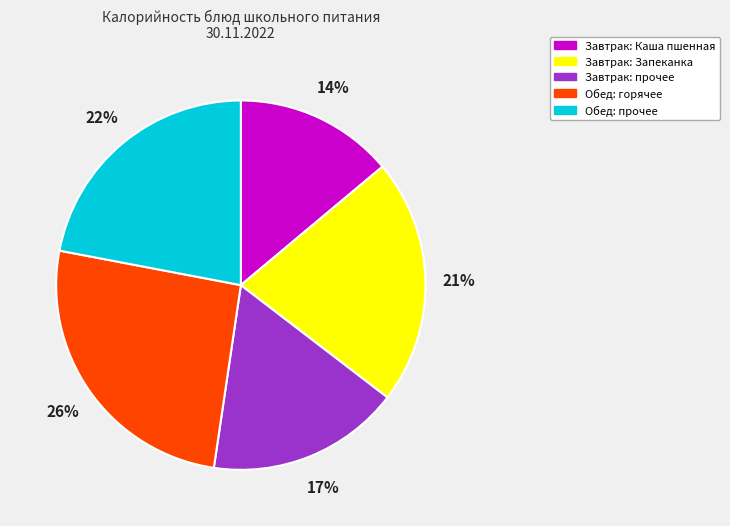

To the nearest percent, what is the average slice percentage?

20%